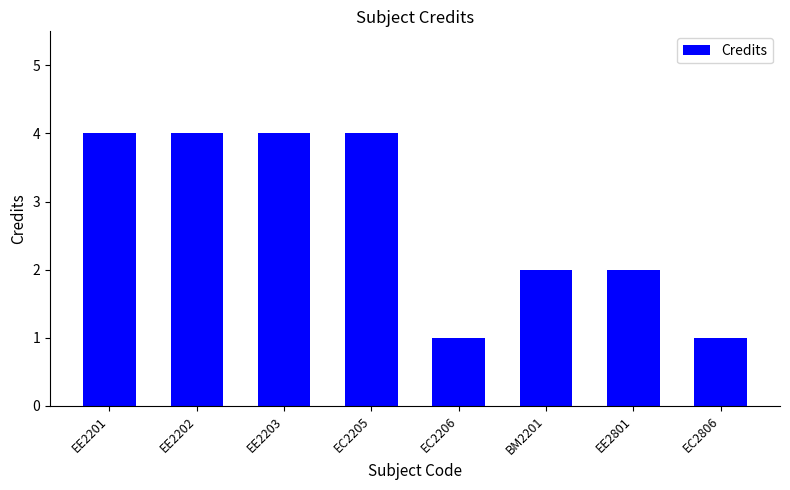

What is the sum of all values?

22